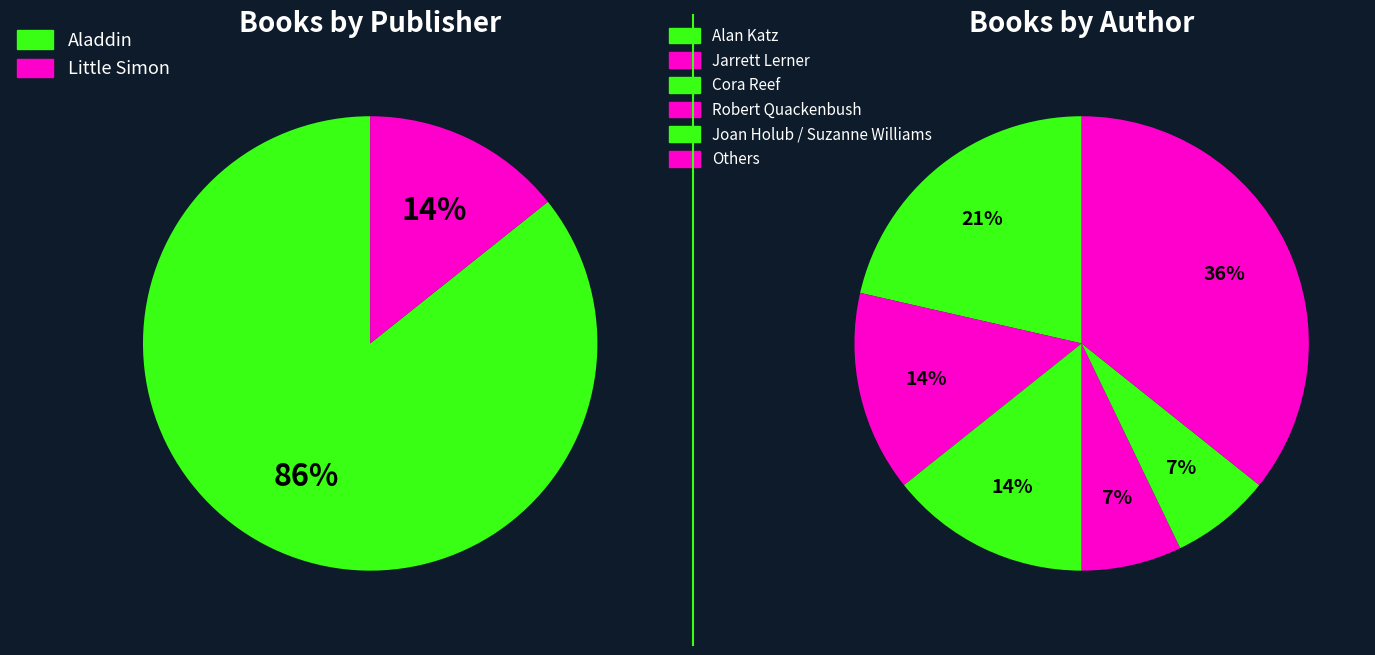

To the nearest percent, what is the combined percentage of Cora Reef and Robert Quackenbush?

21%